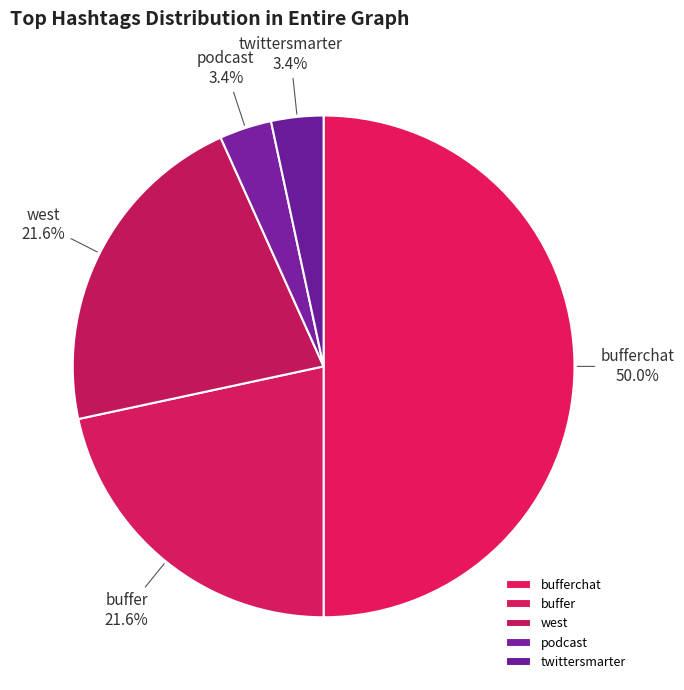

Which has a higher value, twittersmarter or west?

west